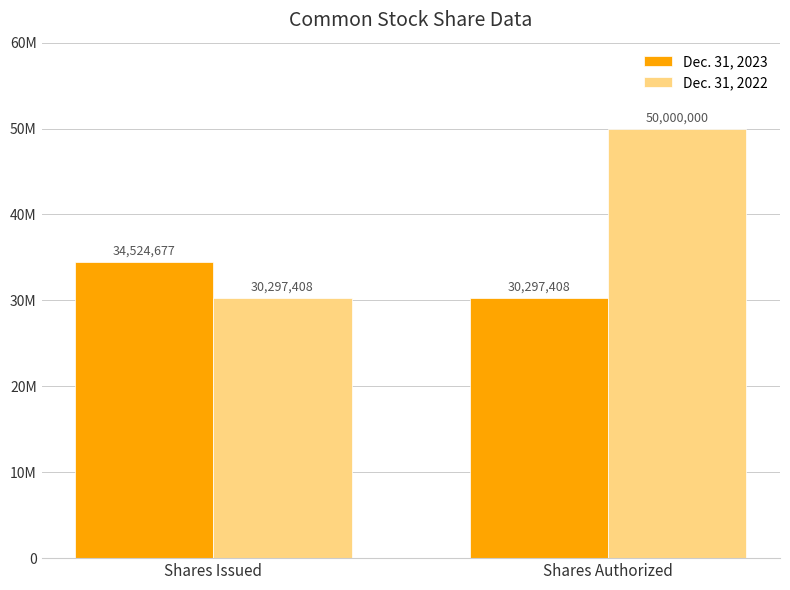

What is the label of the 2nd bar from the left?

Shares Authorized